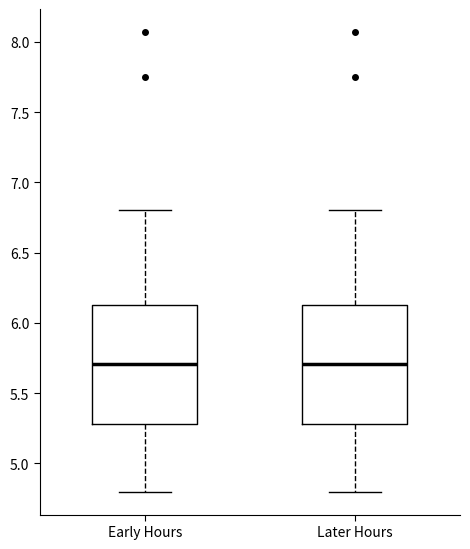

Reading left to right, read every box against the y-axis: the position of its median line, the range the box covers, and the ends of its whiskers. The values are not printed on the chart, so give them approximately, as read against the axis.

Early Hours: median 5.70, box 5.30 to 6.15, whiskers 4.80 to 6.80
Later Hours: median 5.70, box 5.30 to 6.15, whiskers 4.80 to 6.80